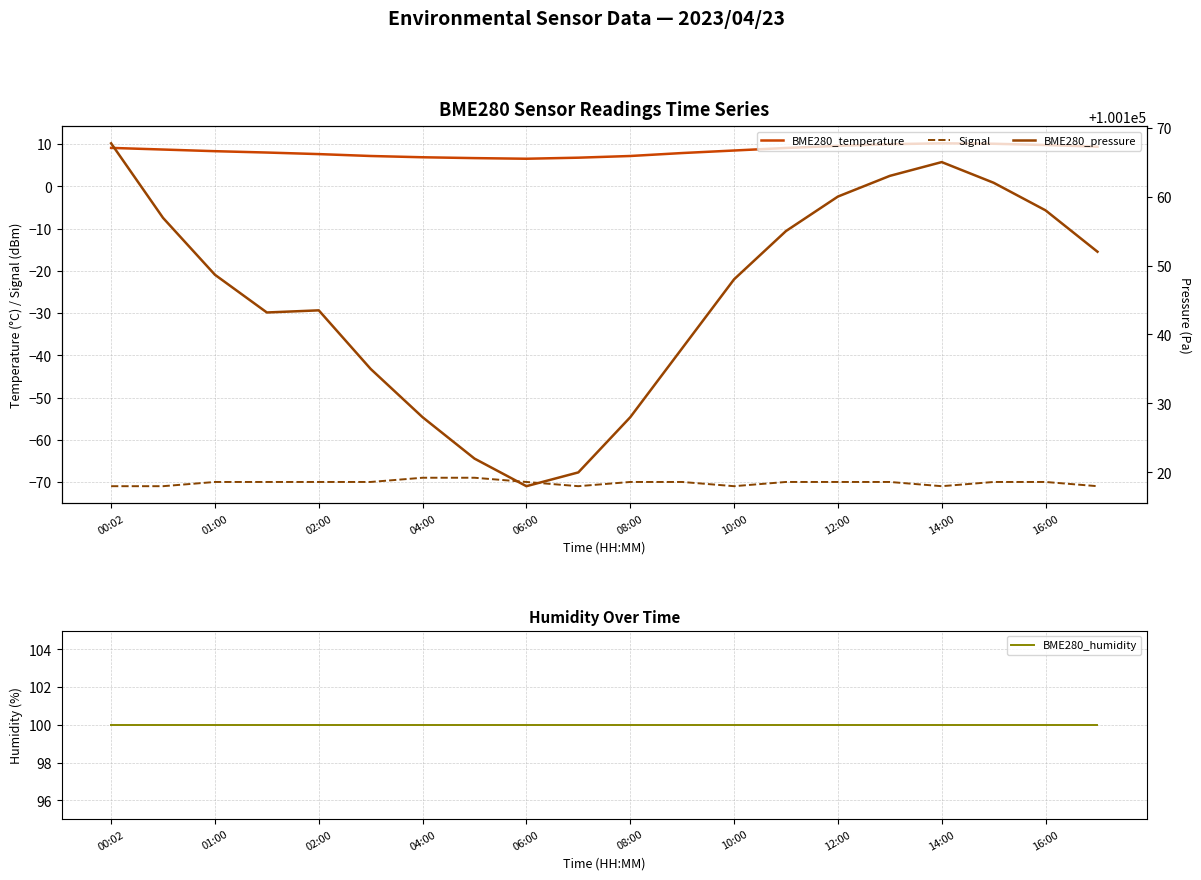

What is the difference between the maximum and minimum values in the BME280_temperature series?

3.6